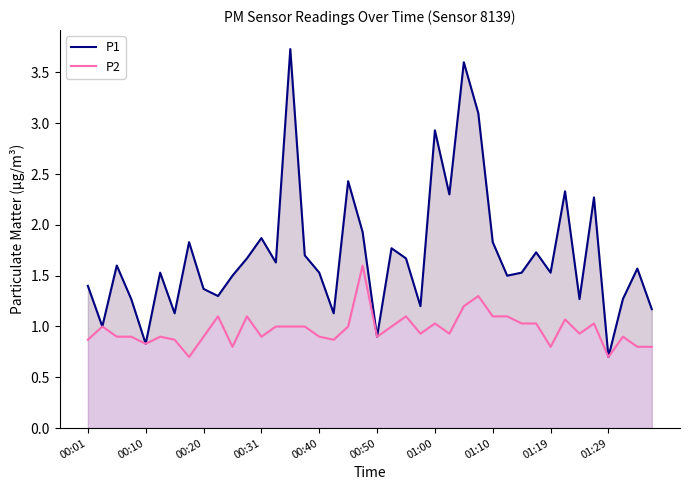

True or false: P1 and P2 intersect in this chart.

False